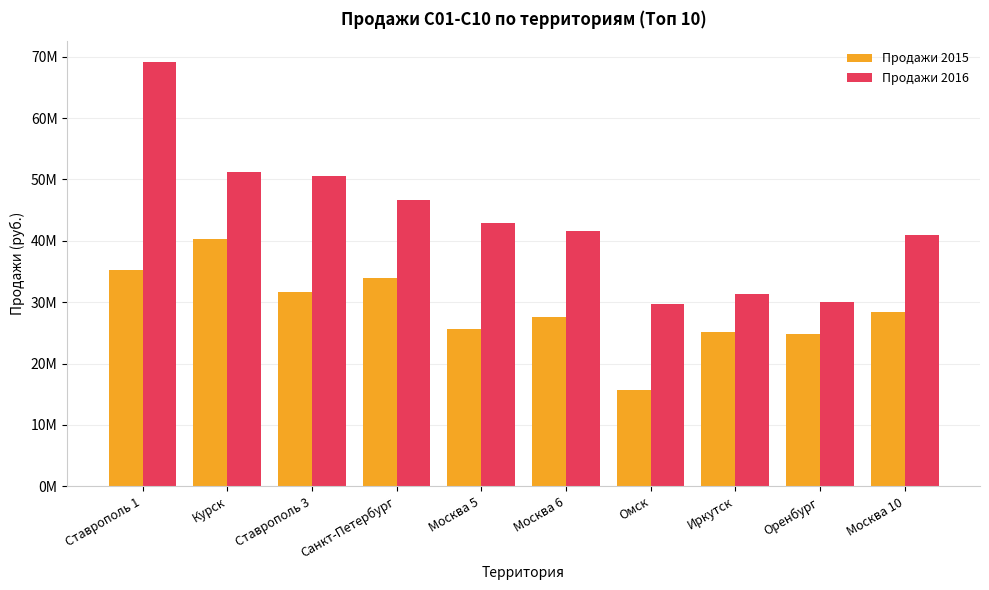

What is the highest value of the Продажи 2015 series?

40243310.5